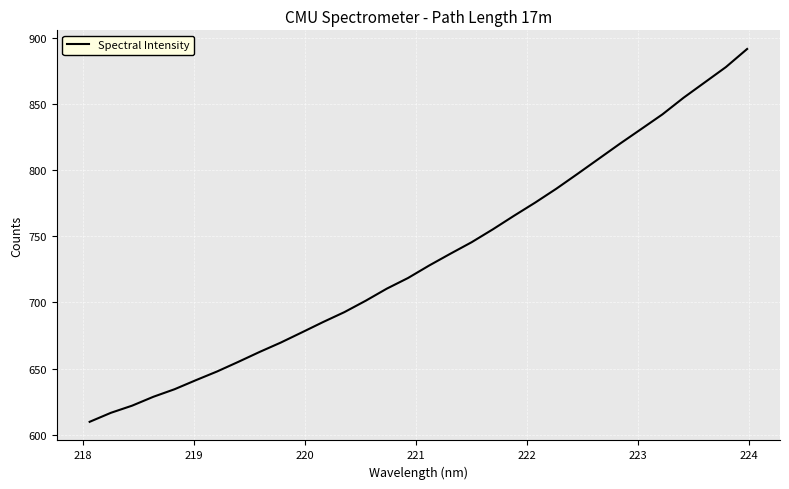

What is the greatest value displayed?

891.6